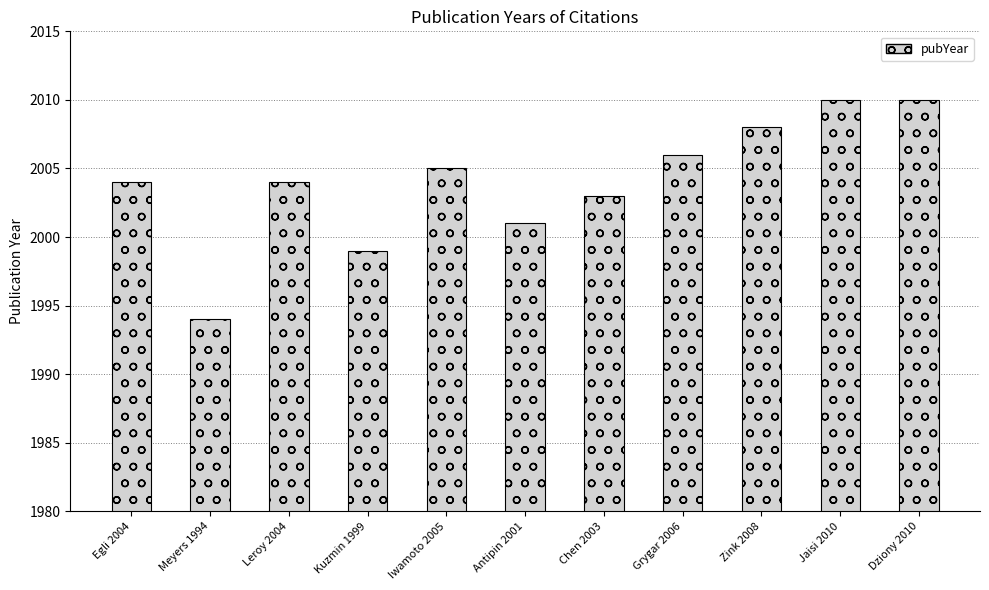

How many data points does each series have?

11